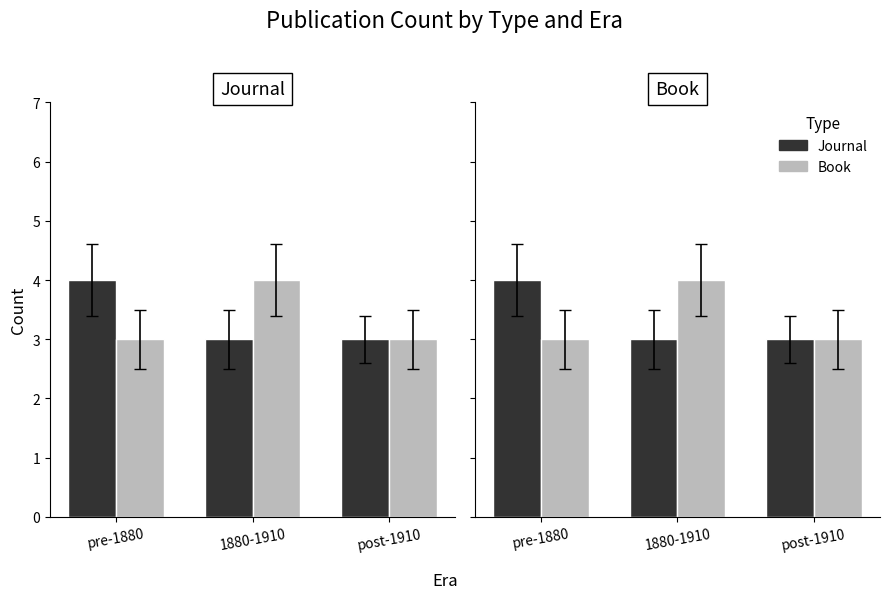

List the series in order of their peak value, lowest first.

Journal, Book